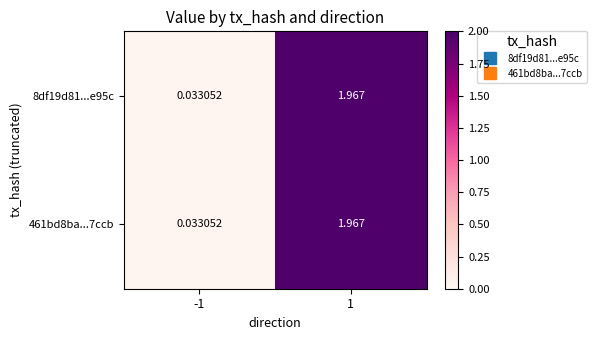

How many categories are shown in the chart?

2